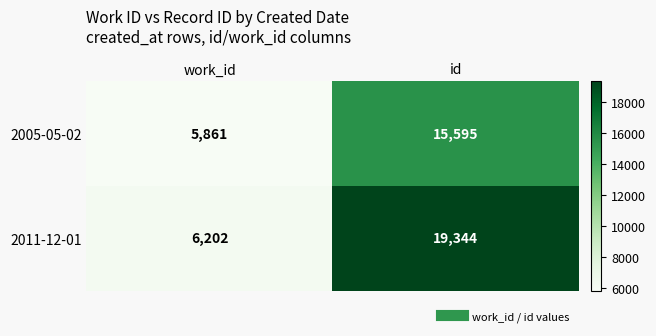

The 2005-05-02 series shows 24876 at id. True or false?

False